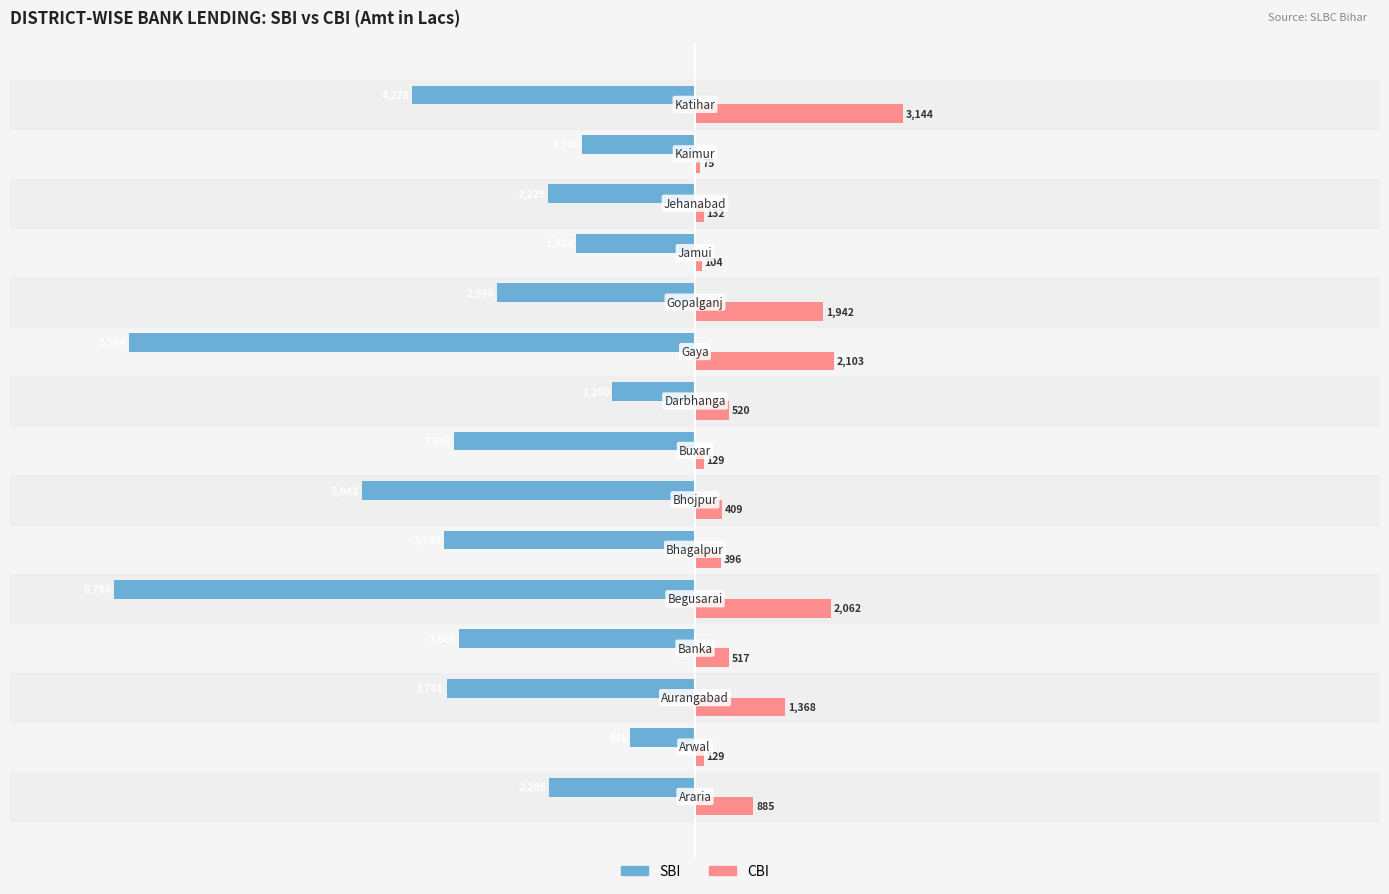

What is the difference between the maximum and minimum values in the SBI series?

7808.0